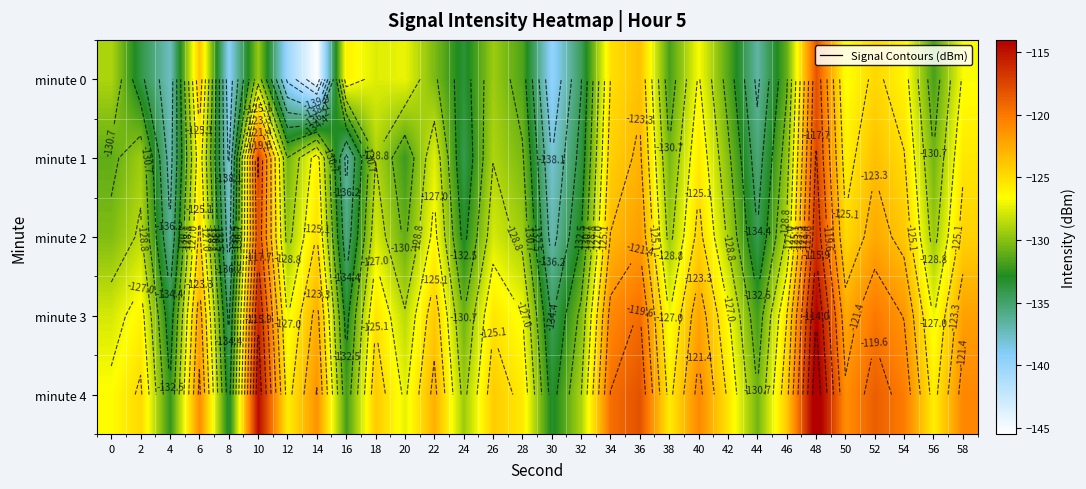

At which label is minute 0 closest to -131?

46